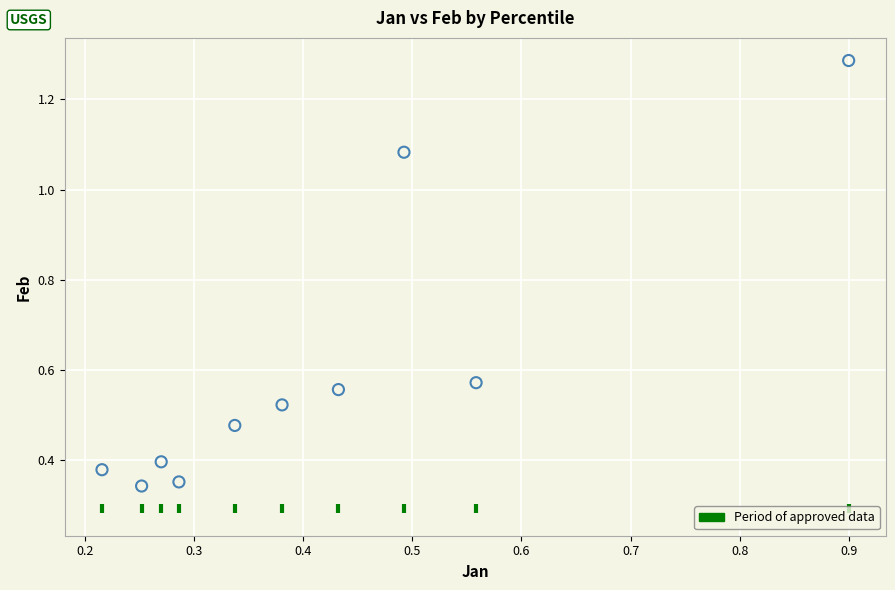

What is the range of Y values (max minus min)?

0.9